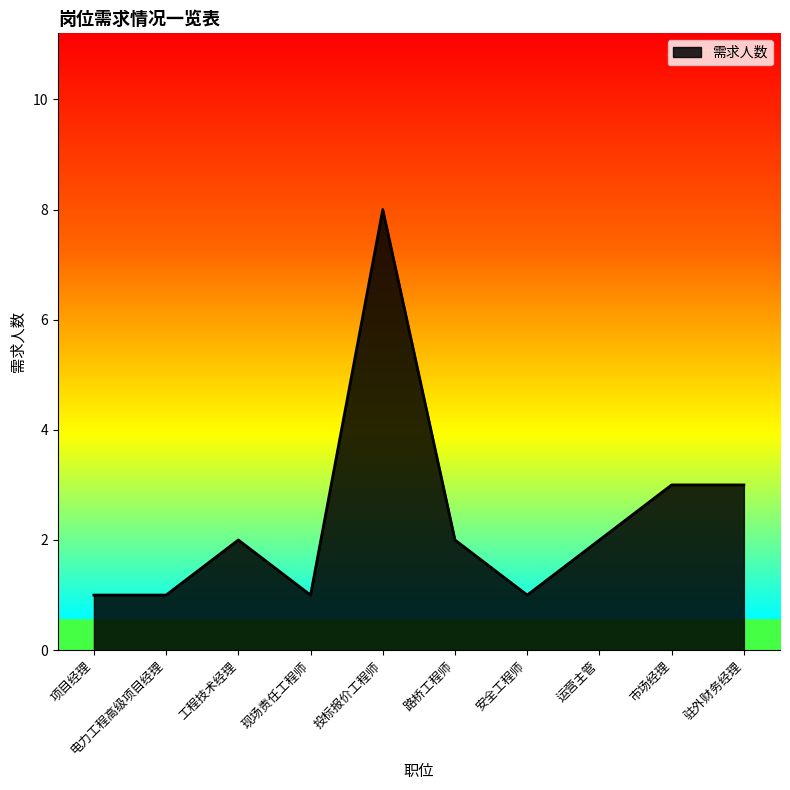

Approximately how many times larger is the value at 投标报价工程师 compared to 安全工程师?

8.0